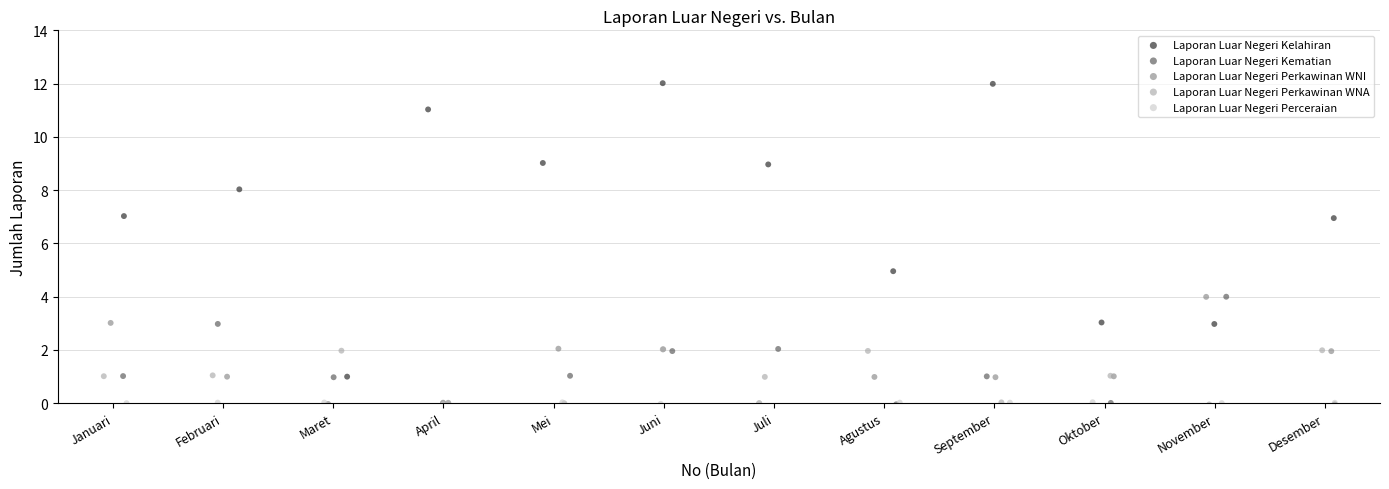

What are all the series names shown in the legend?

Laporan Luar Negeri Kelahiran, Laporan Luar Negeri Kematian, Laporan Luar Negeri Perkawinan WNI, Laporan Luar Negeri Perkawinan WNA, Laporan Luar Negeri Perceraian